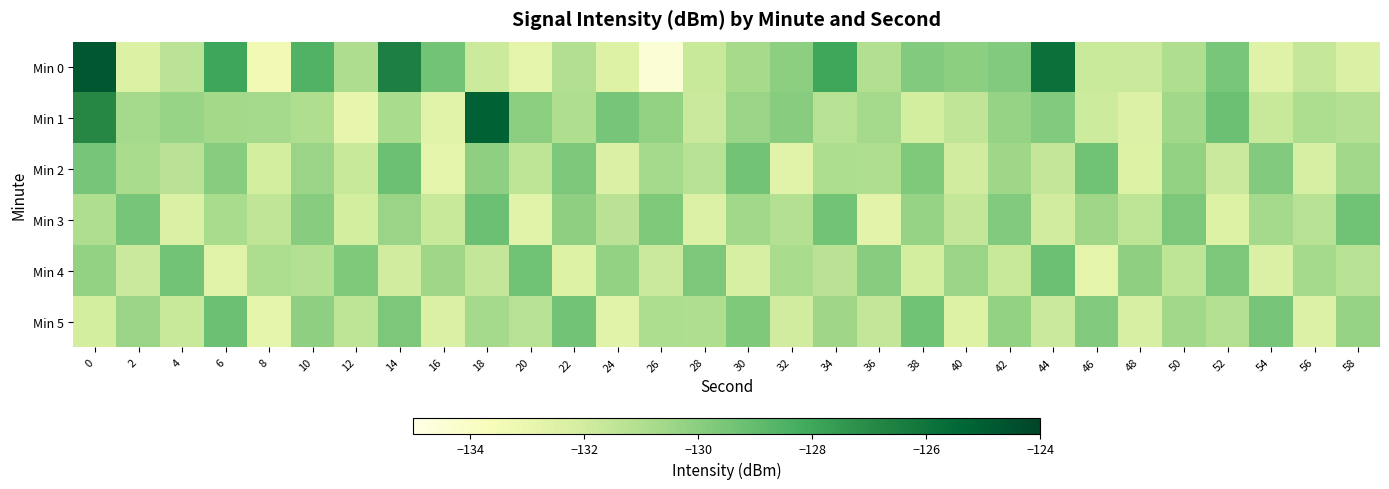

What is the maximum value shown in the chart?

-124.8